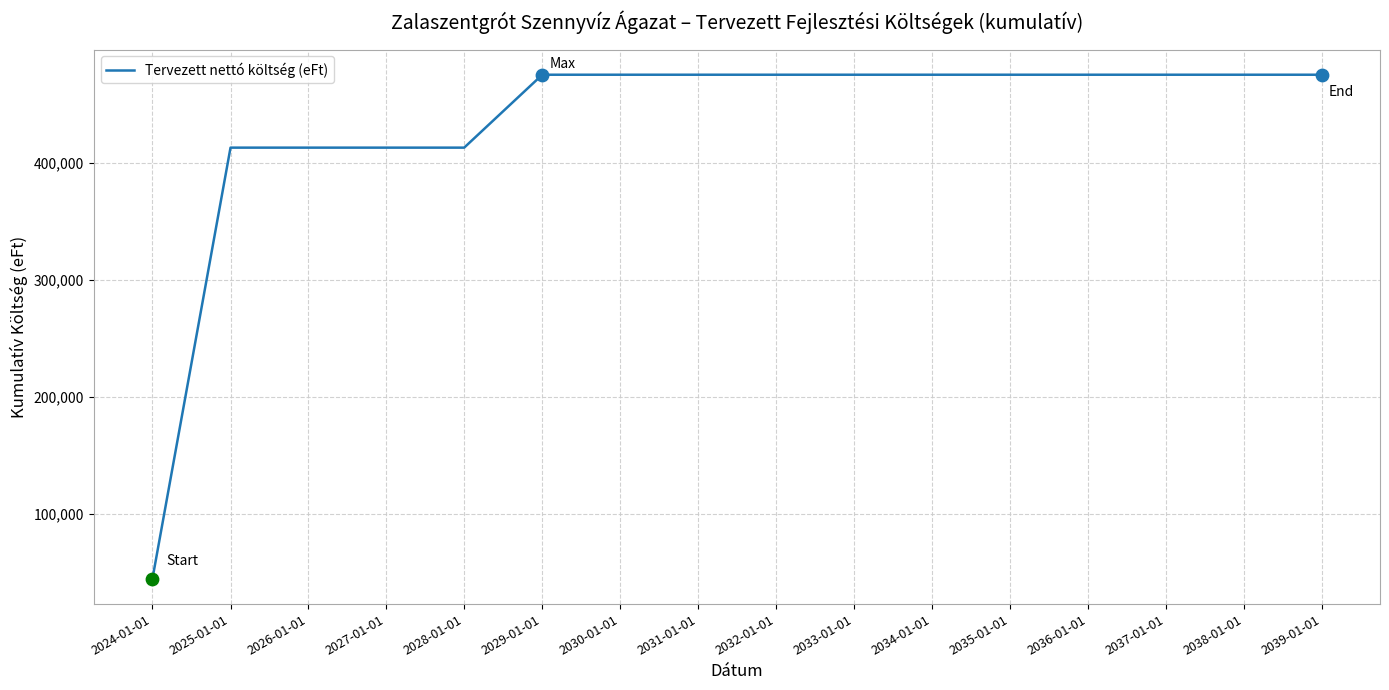

Approximately how many times larger is the value at 2025-01-01 compared to 2039-01-01?

0.9